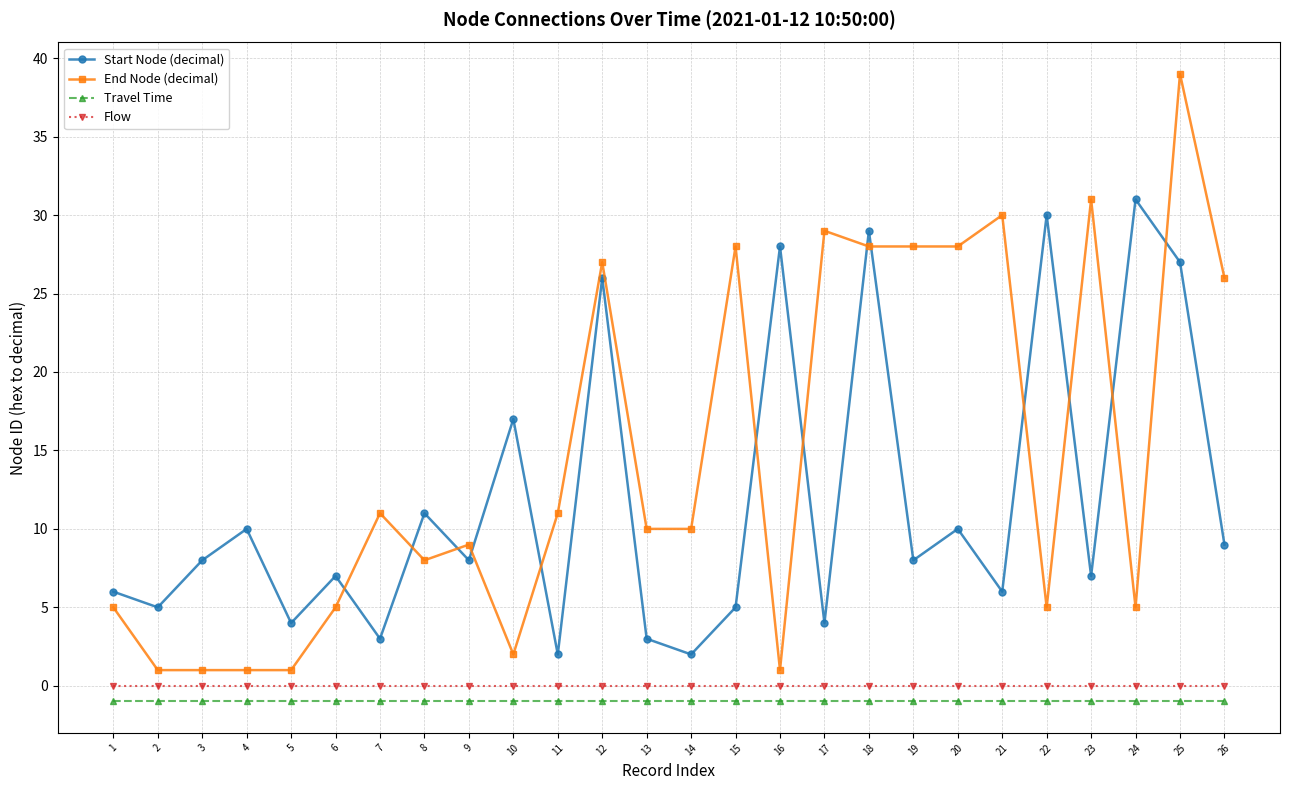

Reading right to left, list all the values displayed in this chart.

Start Node (decimal): 26=9	25=27	24=31	23=7	22=30	21=6	20=10	19=8	18=29	17=4	16=28	15=5	14=2	13=3	12=26	11=2	10=17	9=8	8=11	7=3	6=7	5=4	4=10	3=8	2=5	1=6
End Node (decimal): 26=26	25=39	24=5	23=31	22=5	21=30	20=28	19=28	18=28	17=29	16=1	15=28	14=10	13=10	12=27	11=11	10=2	9=9	8=8	7=11	6=5	5=1	4=1	3=1	2=1	1=5
Travel Time: 26=-1	25=-1	24=-1	23=-1	22=-1	21=-1	20=-1	19=-1	18=-1	17=-1	16=-1	15=-1	14=-1	13=-1	12=-1	11=-1	10=-1	9=-1	8=-1	7=-1	6=-1	5=-1	4=-1	3=-1	2=-1	1=-1
Flow: 26=0	25=0	24=0	23=0	22=0	21=0	20=0	19=0	18=0	17=0	16=0	15=0	14=0	13=0	12=0	11=0	10=0	9=0	8=0	7=0	6=0	5=0	4=0	3=0	2=0	1=0